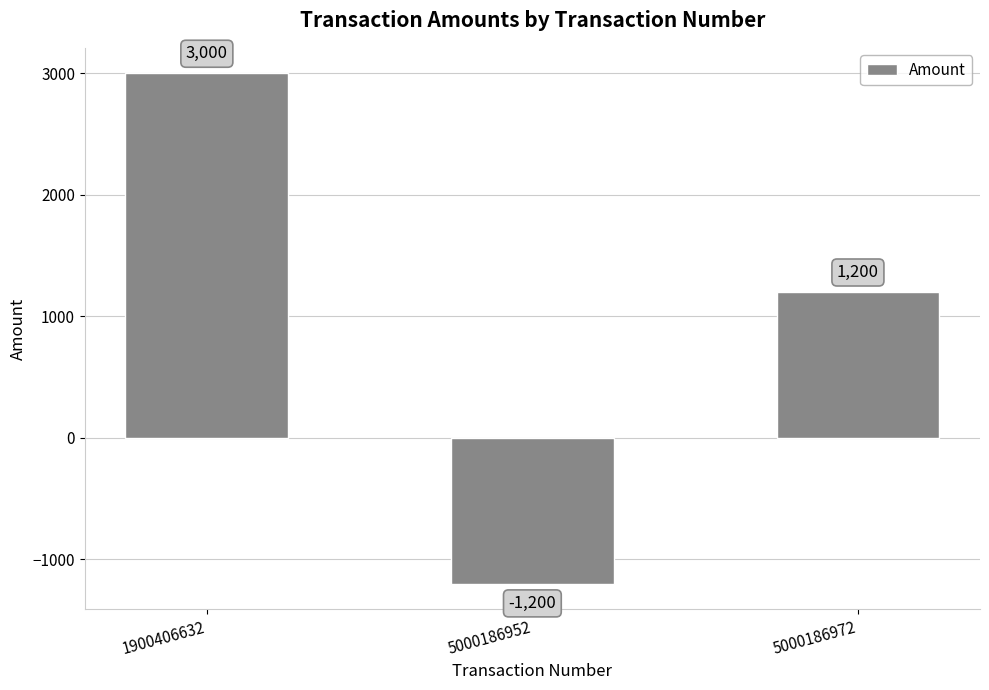

Count the number of data series in this chart.

1